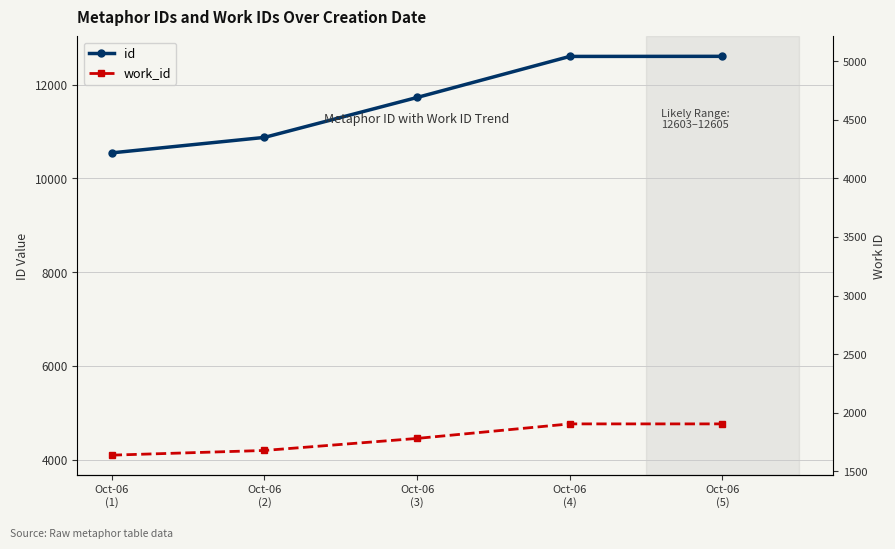

At which label does id first exceed 11727?

Oct-06
(4)